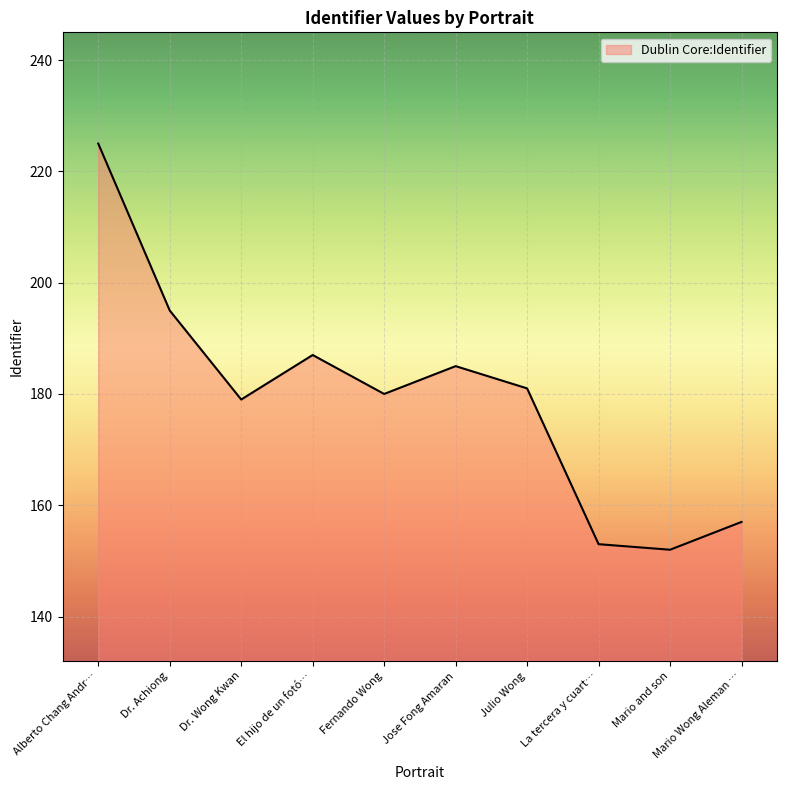

What is the greatest value displayed?

225